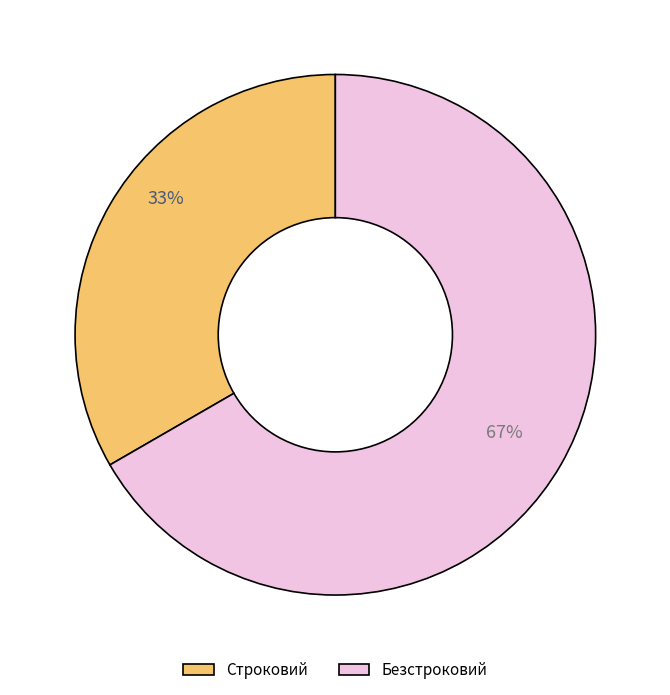

Which has a higher value, Безстроковий or Строковий?

Безстроковий